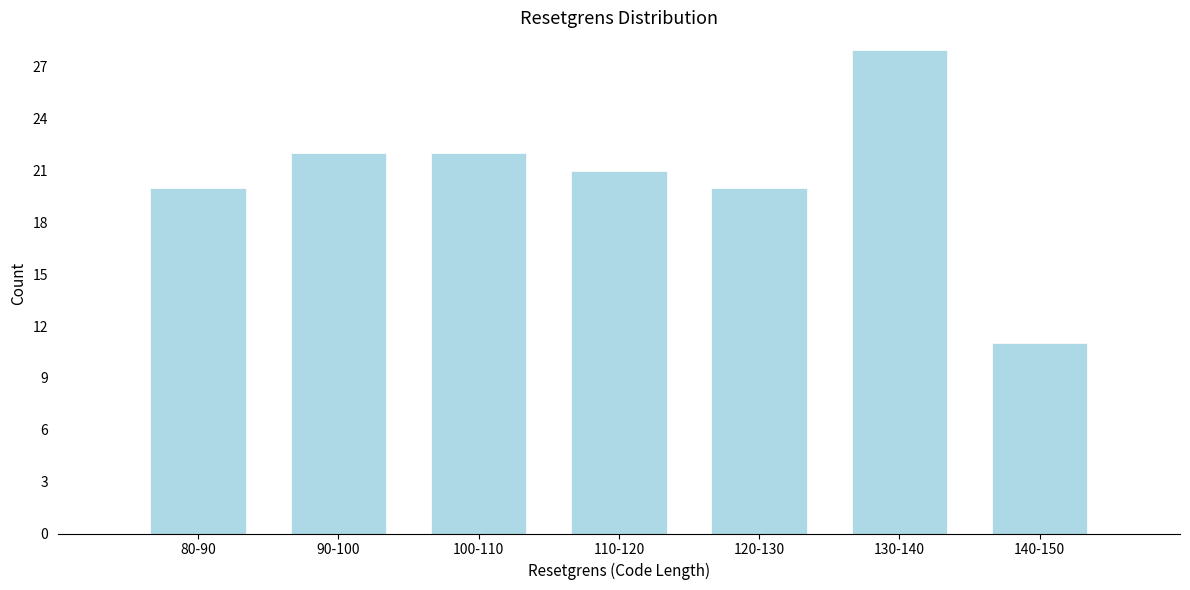

Reading left to right, extract all data points from this chart.

80-90=20	90-100=22	100-110=22	110-120=21	120-130=20	130-140=28	140-150=11